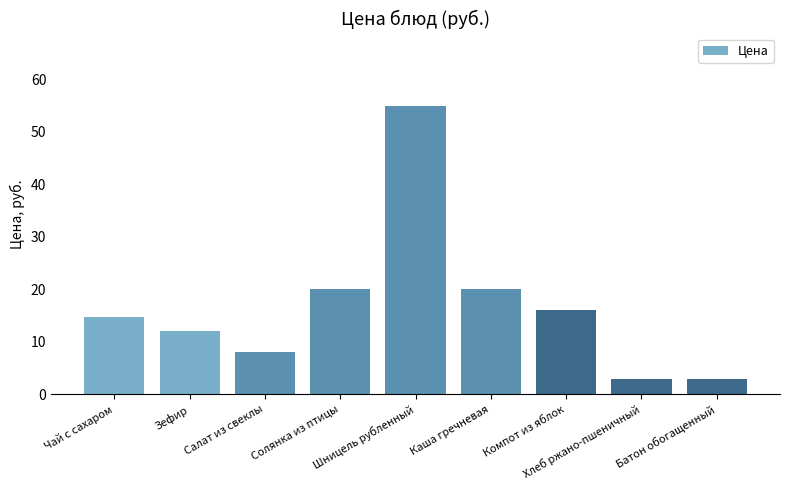

True or false: the data shows 20.0 at Солянка из птицы.

True